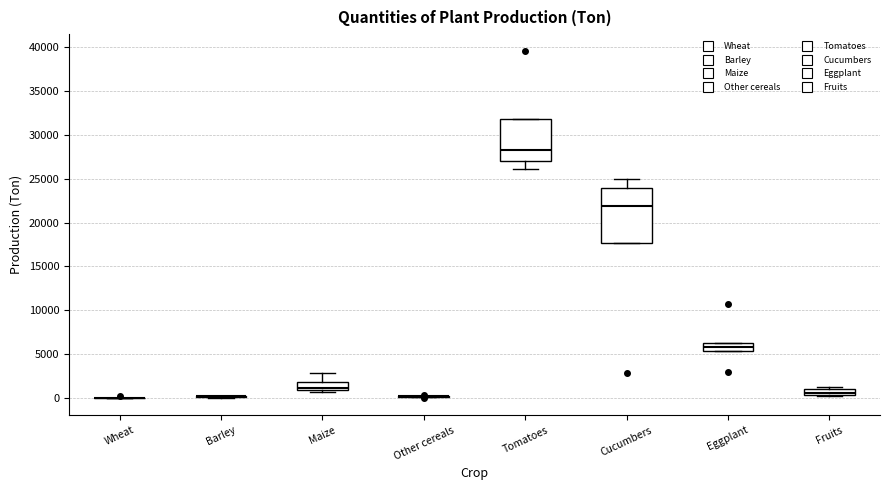

Comparing the boxes themselves (not the whiskers), which one is the tallest?

Cucumbers